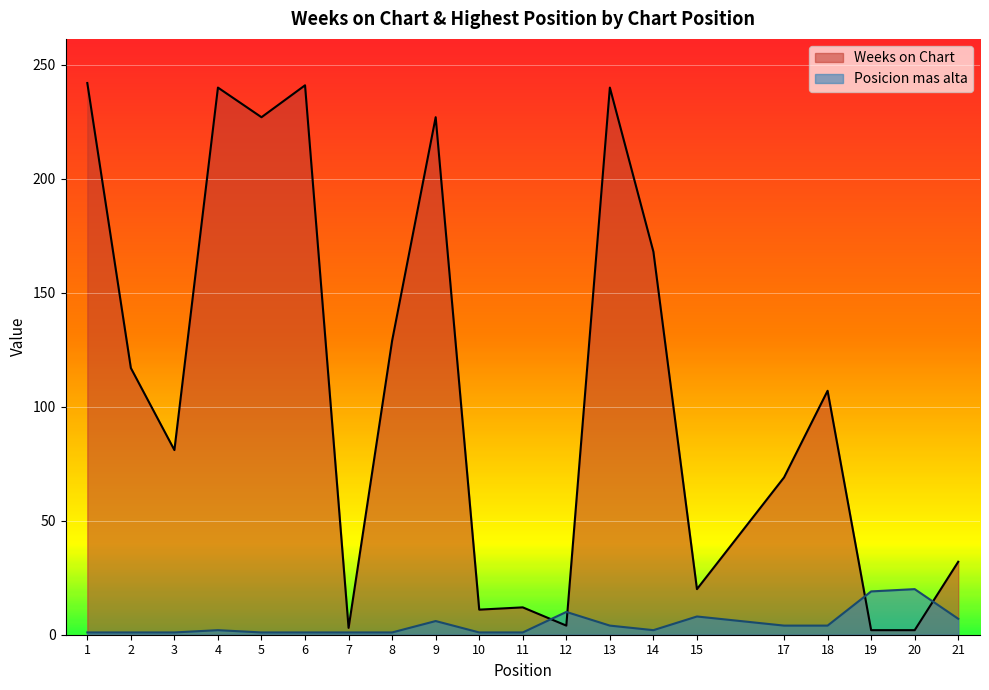

Does the chart display data point markers on the line(s)?

No